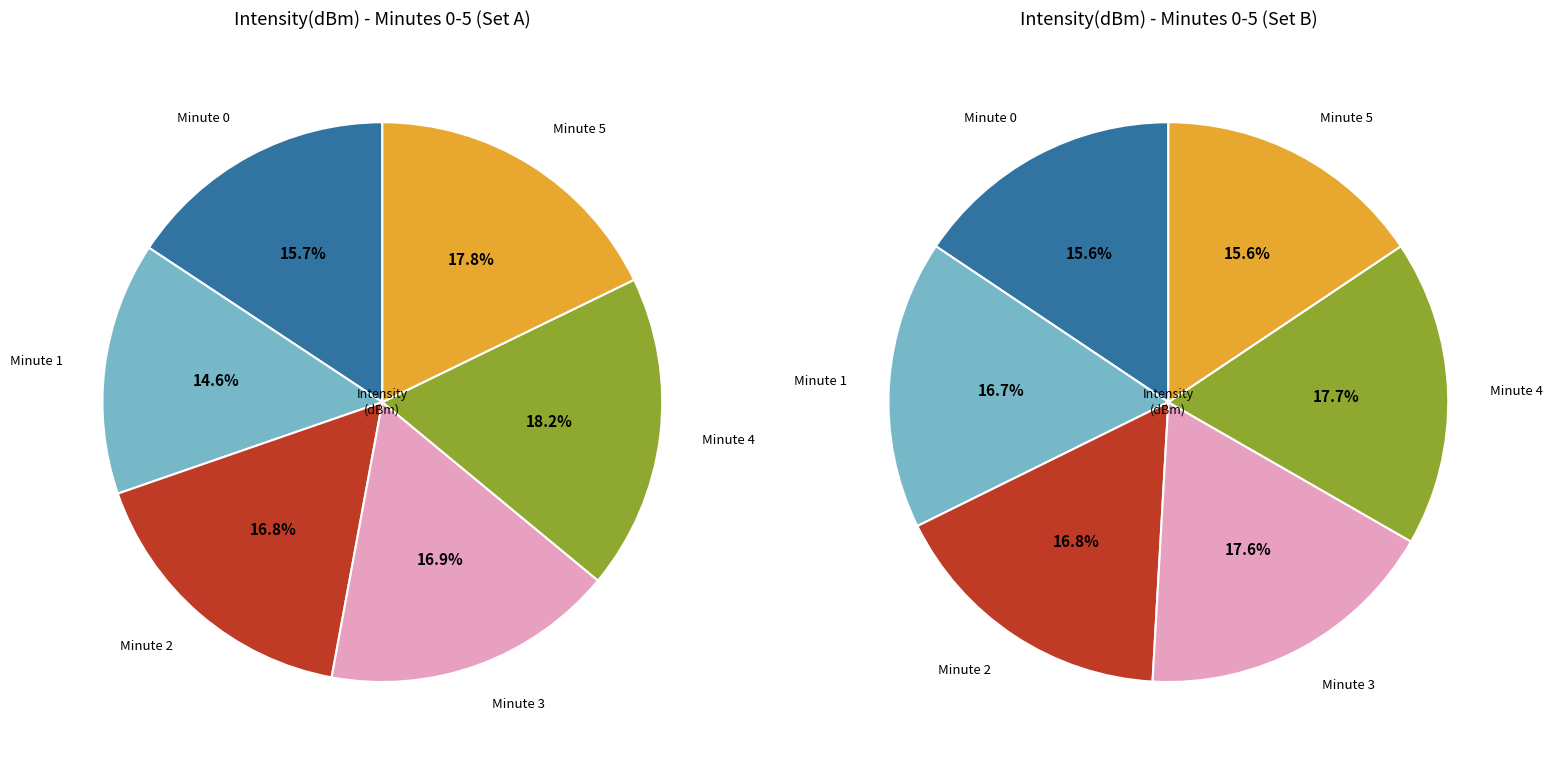

True or false: Minute 0 accounts for 22% of the total.

False